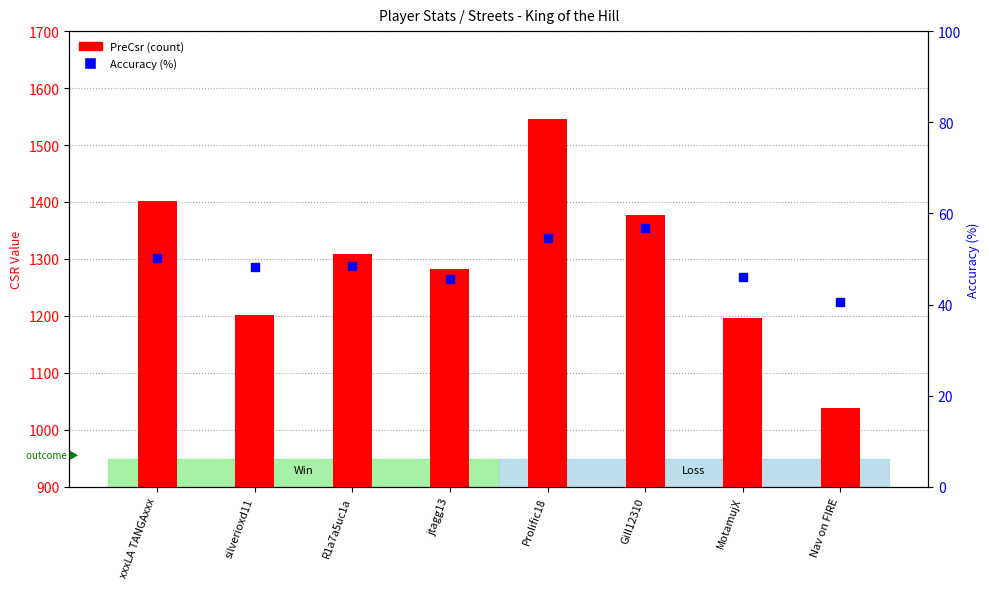

What is the total value across all series at jtagg13?

1328.7